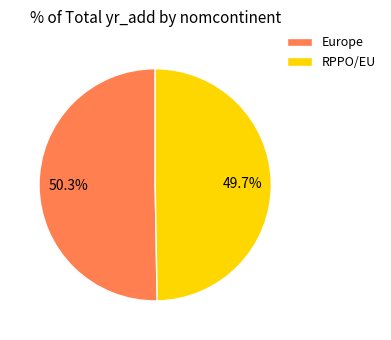

Combined, what portion of the pie is RPPO/EU and Europe?

100.0%